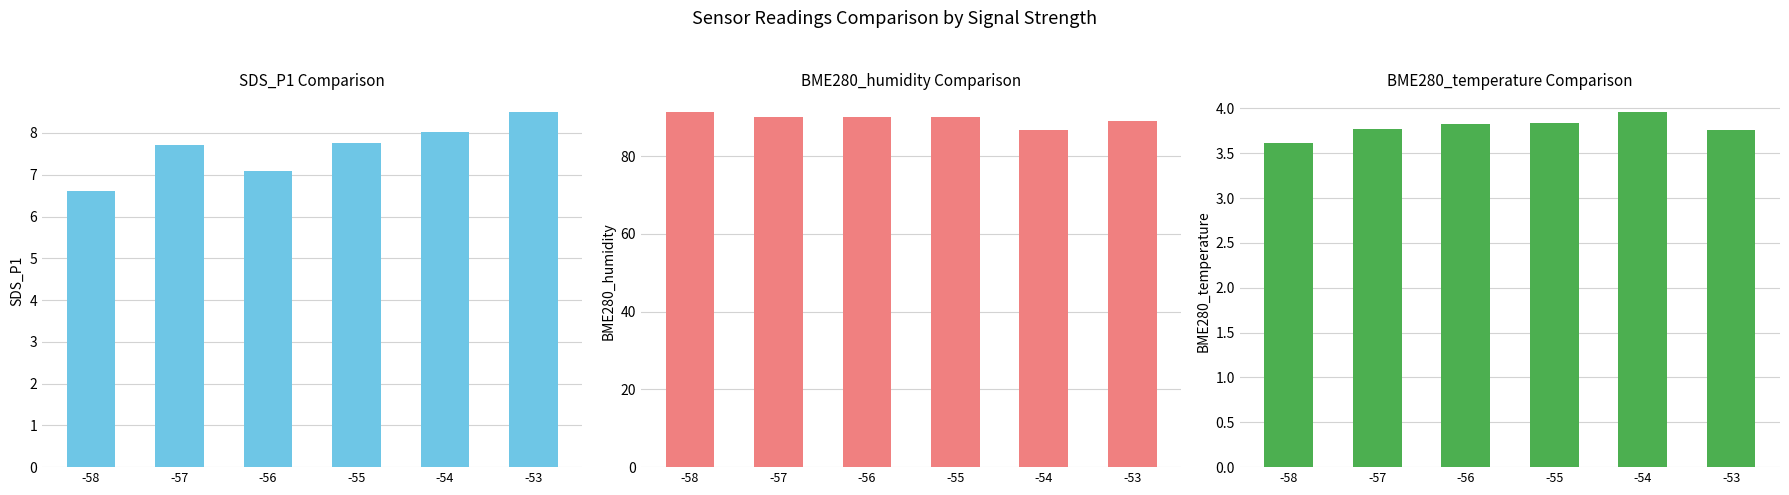

The value of BME280_temperature at -54 is 4.0. True or false?

True